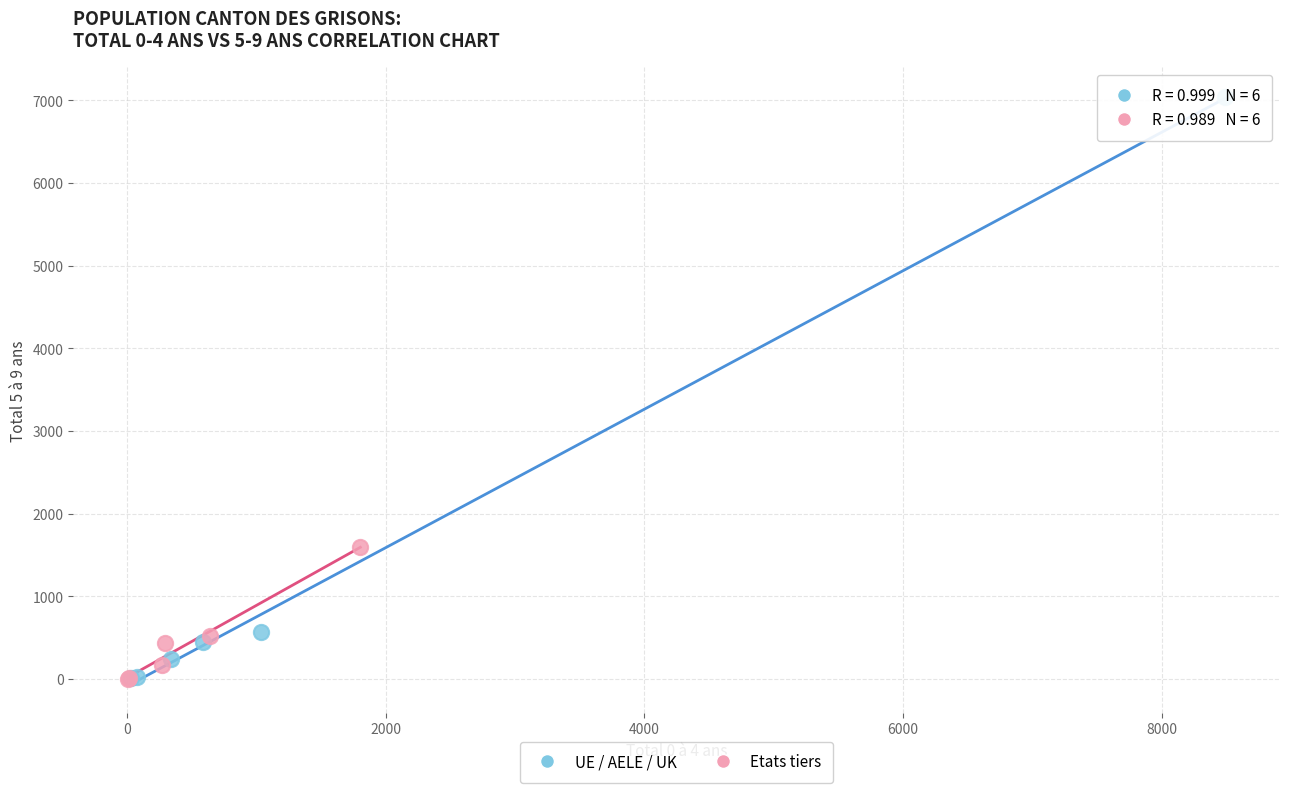

Which series has the largest Y range (max minus min)?

UE / AELE / UK